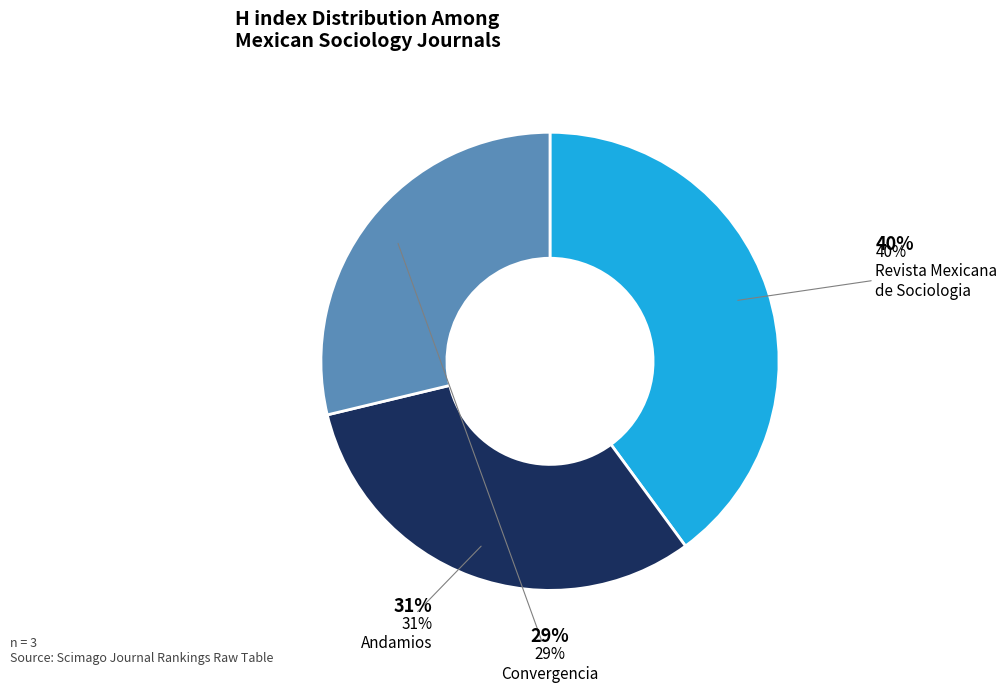

Is the sum of Convergencia and Revista Mexicana de Sociologia greater than half?

Yes